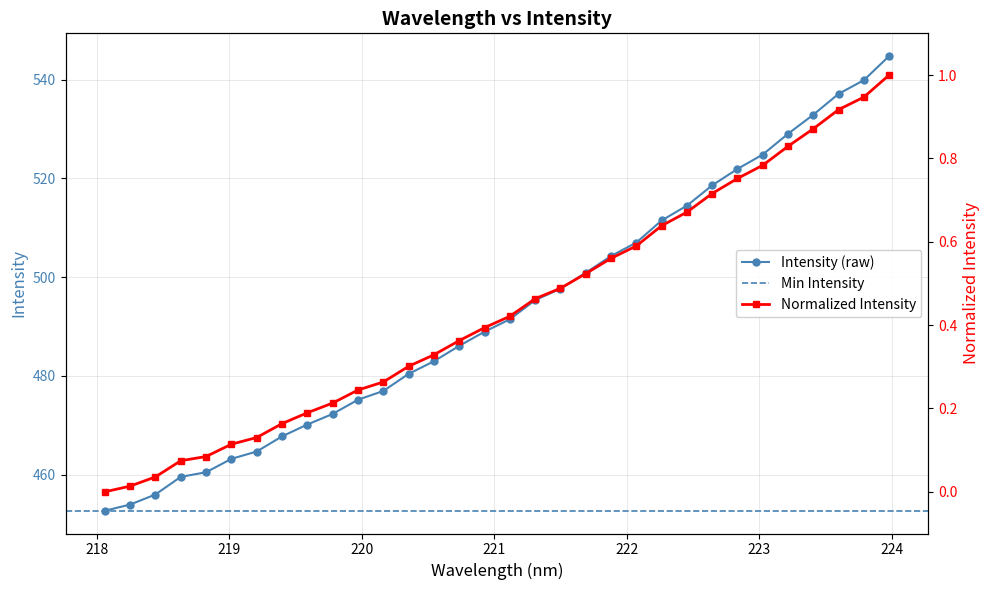

What is the highest value of the Intensity (raw) series?

544.8